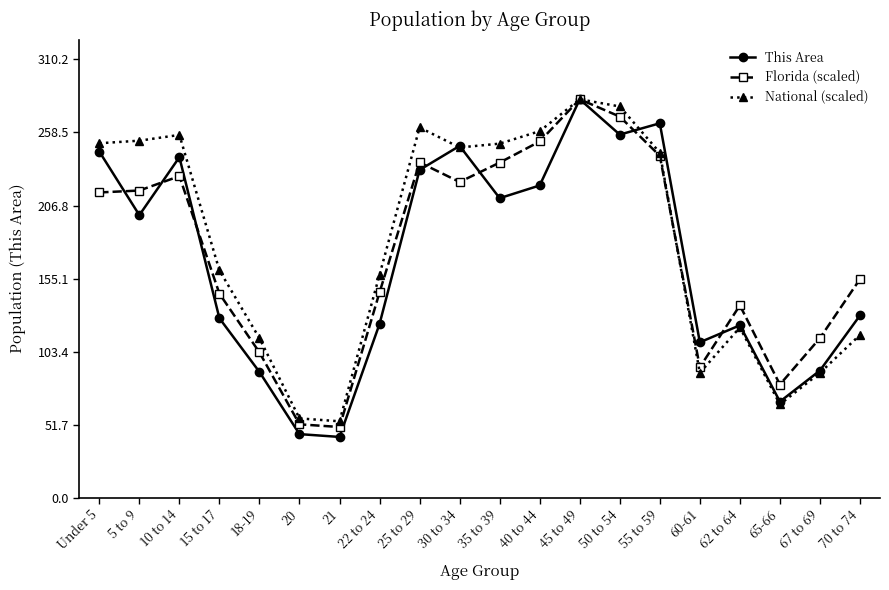

Does the chart display data point markers on the line(s)?

Yes